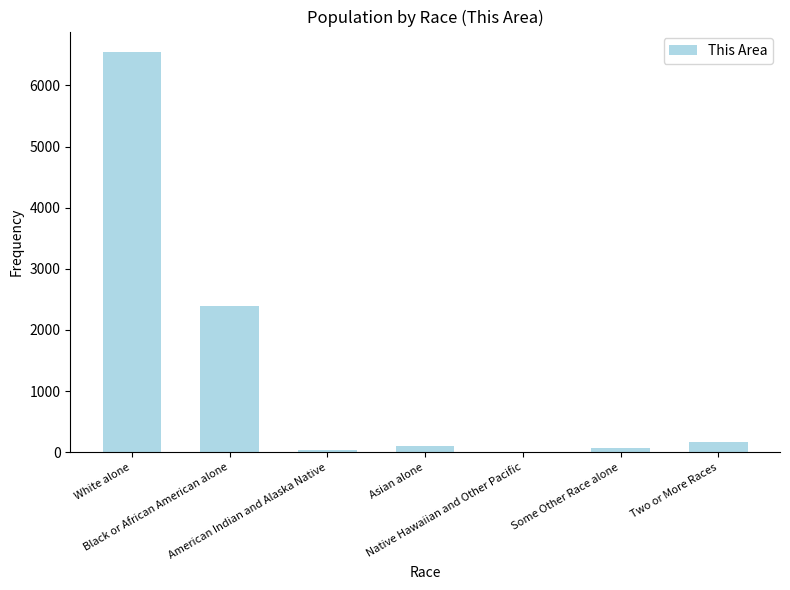

What is the sum of all values?

9339